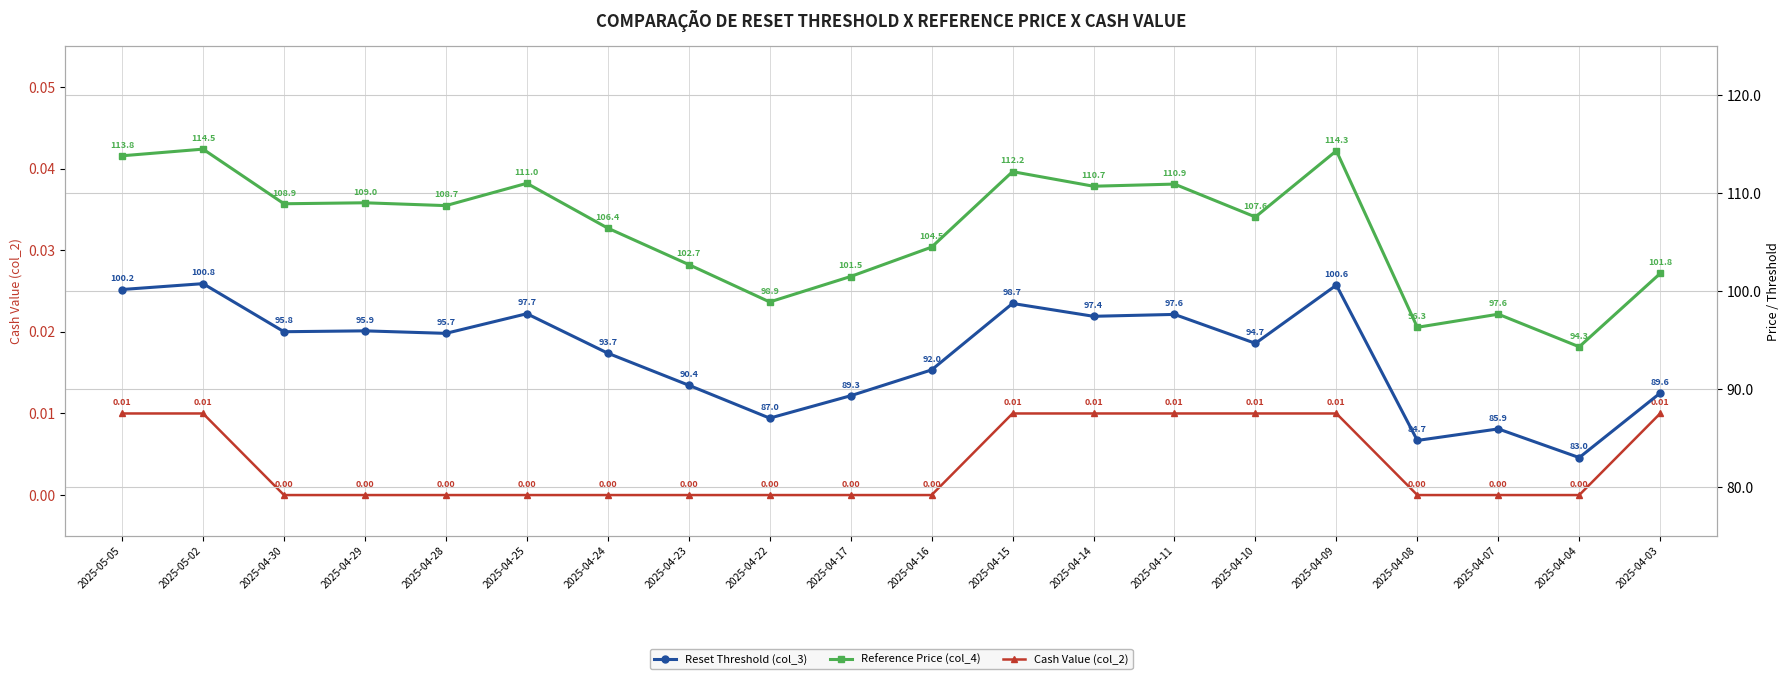

How many data points does each series have?

20